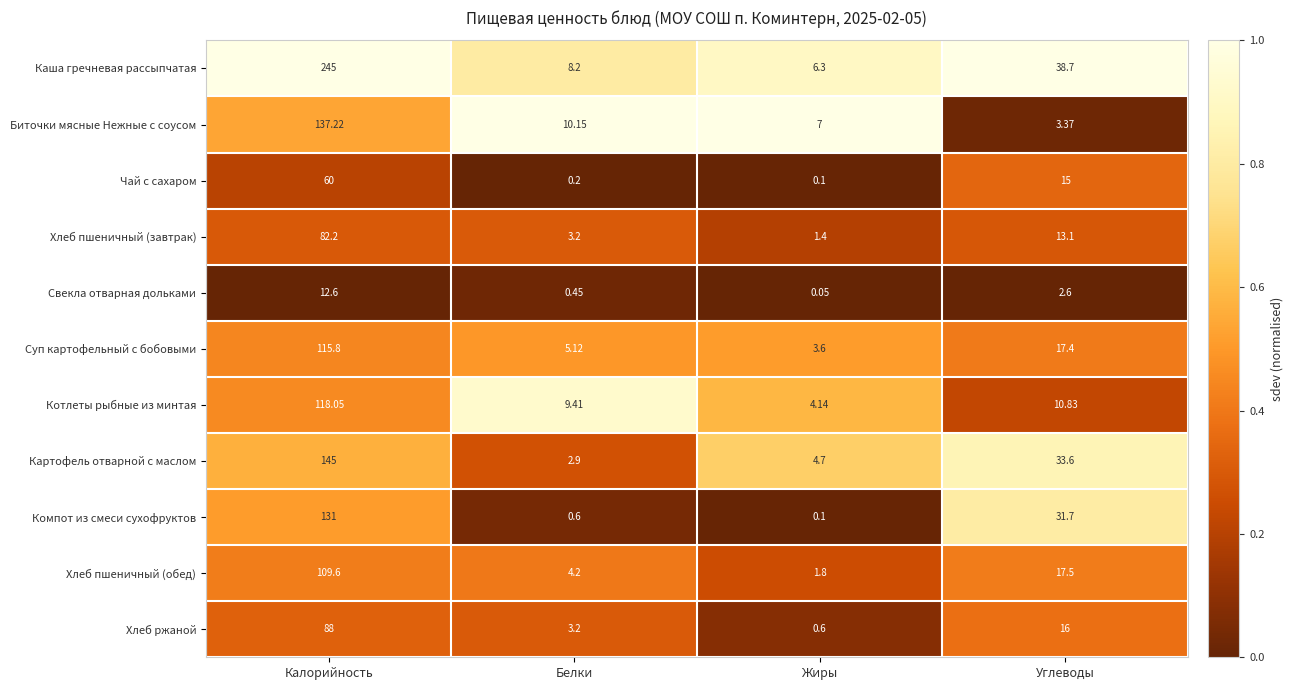

How many distinct data groups are displayed?

11